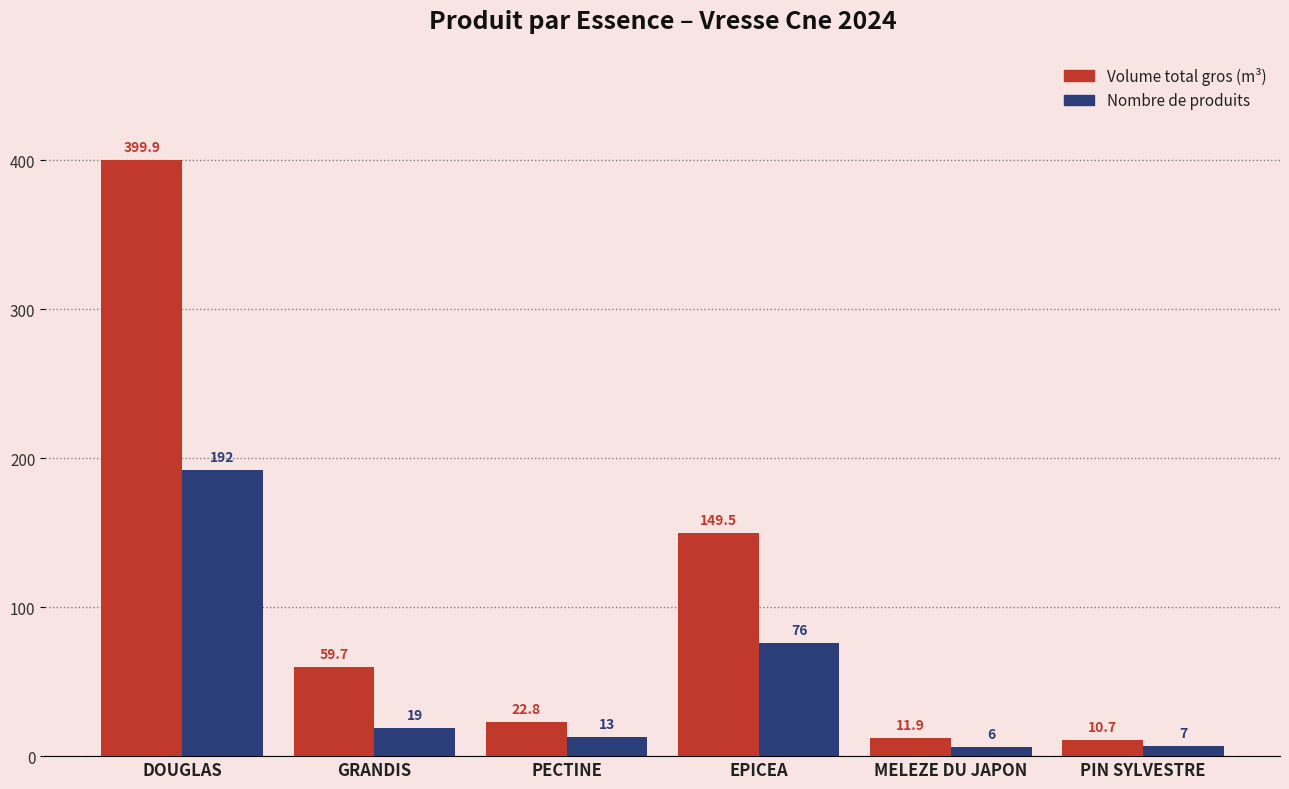

At which category is the sum across all series the highest?

DOUGLAS